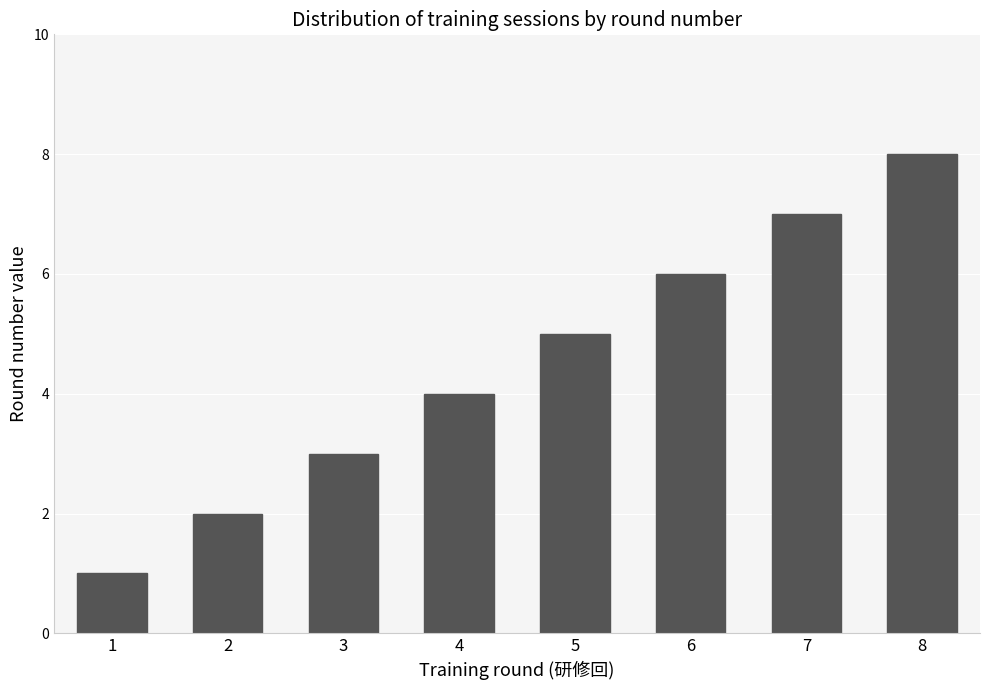

List the labels in order of value, smallest first.

1, 2, 3, 4, 5, 6, 7, 8